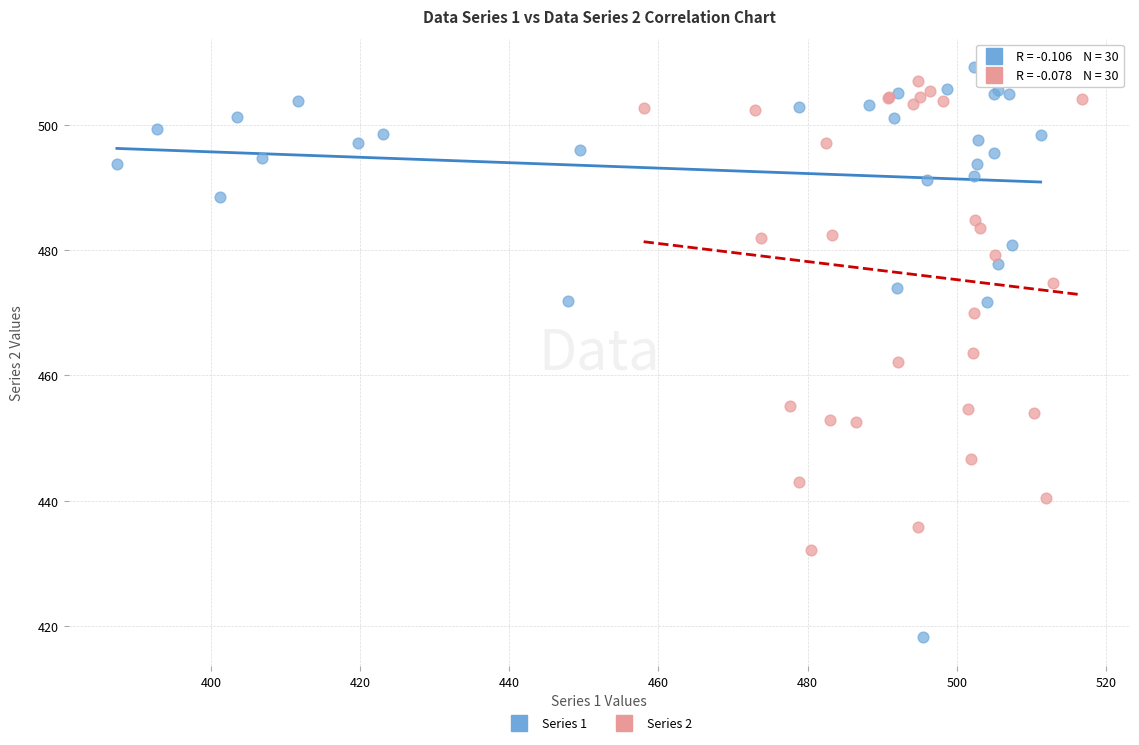

Which series contains the lowest Y value?

Series 1